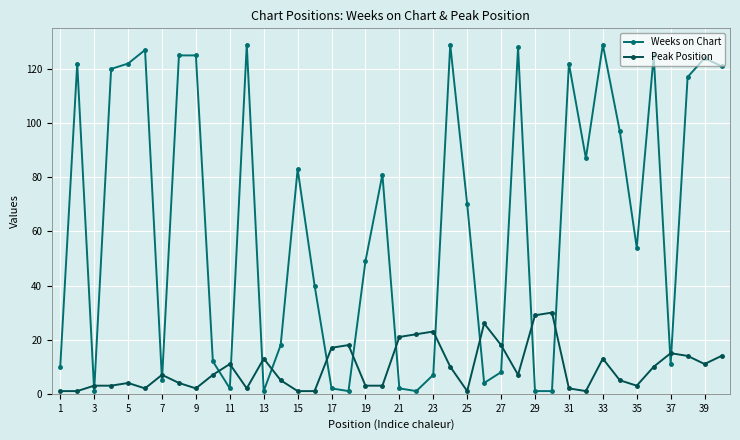

True or false: Peak Position has more than 1 interior local peaks.

True